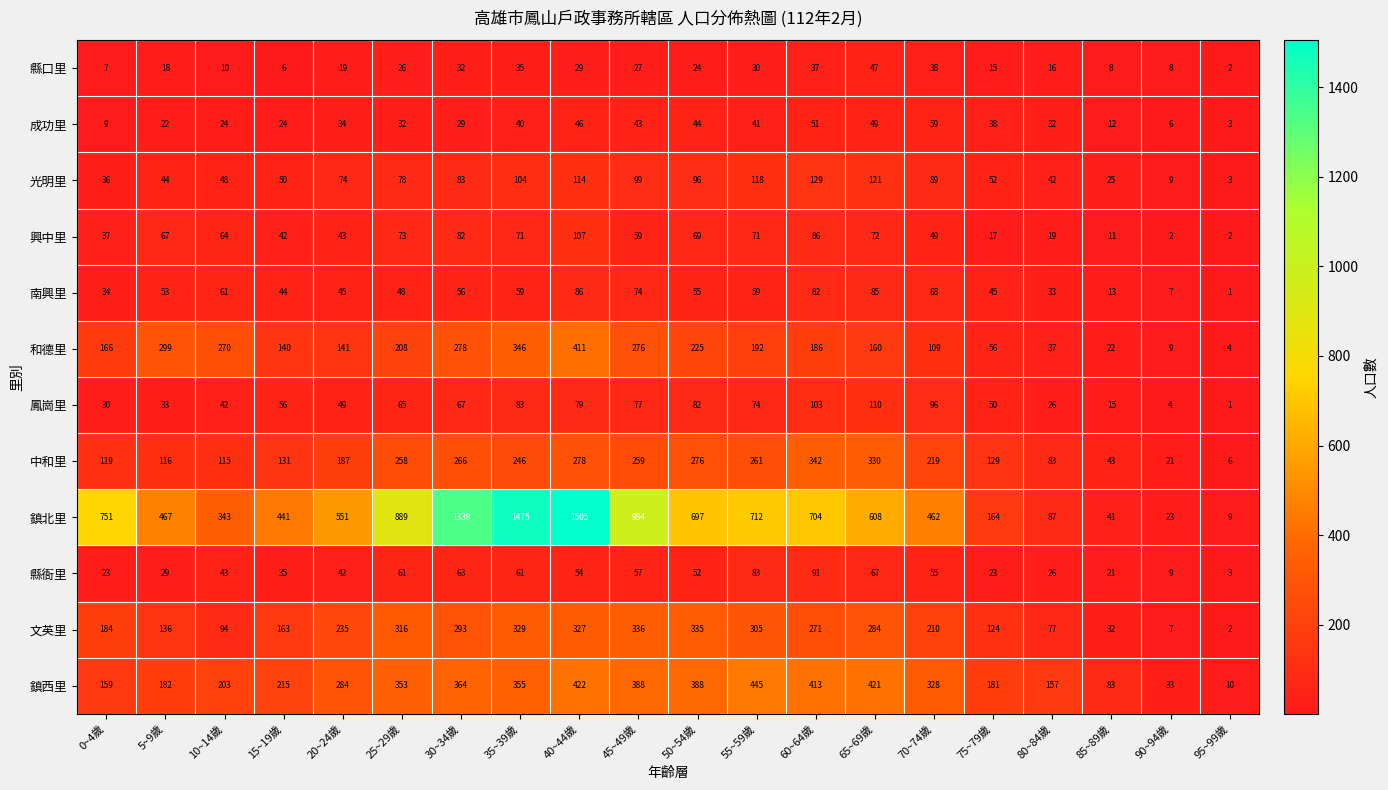

The 興中里 series shows 96 at 25~29歲. True or false?

False